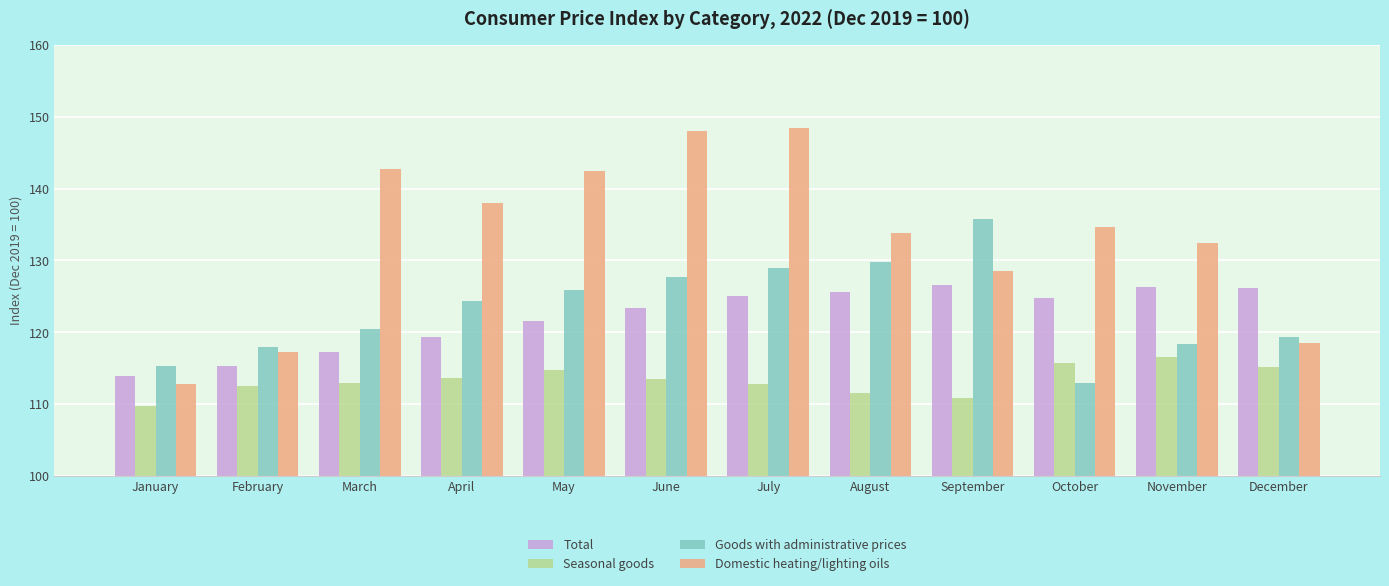

Which series changed the most between May and September?

Domestic heating/lighting oils